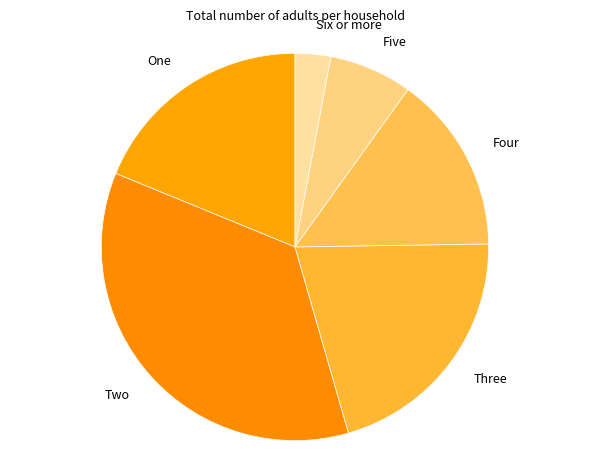

How many slices are in this pie chart?

6